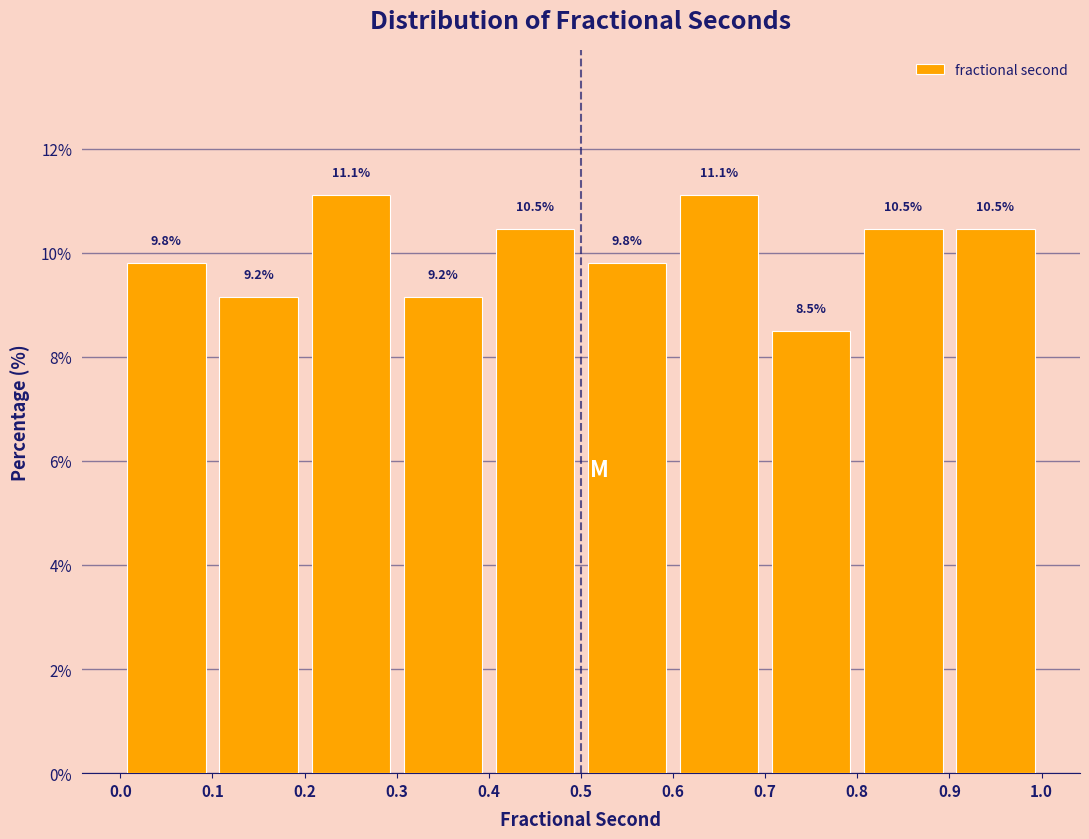

What is the height of the bar covering 0.1 to 0.2 on the x-axis?

9.2